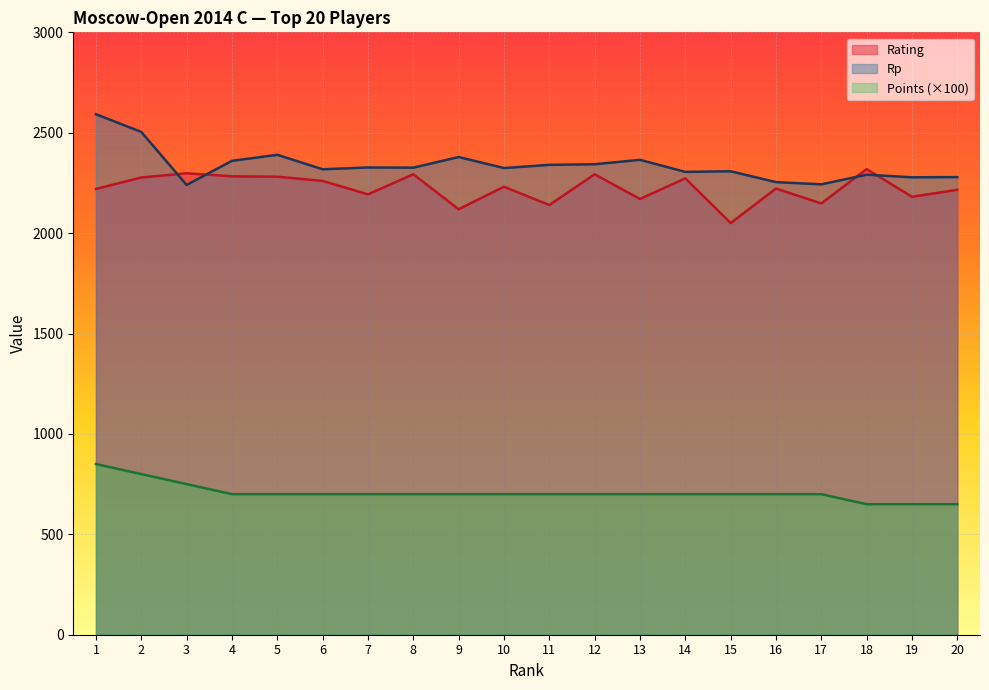

True or false: Rp has a value of 2390 at 5.

True